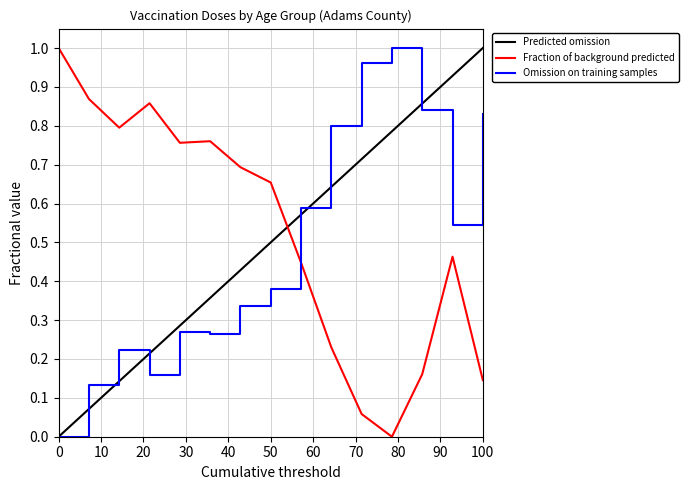

How many intersections are there between Fraction of background predicted and Omission on training samples?

1